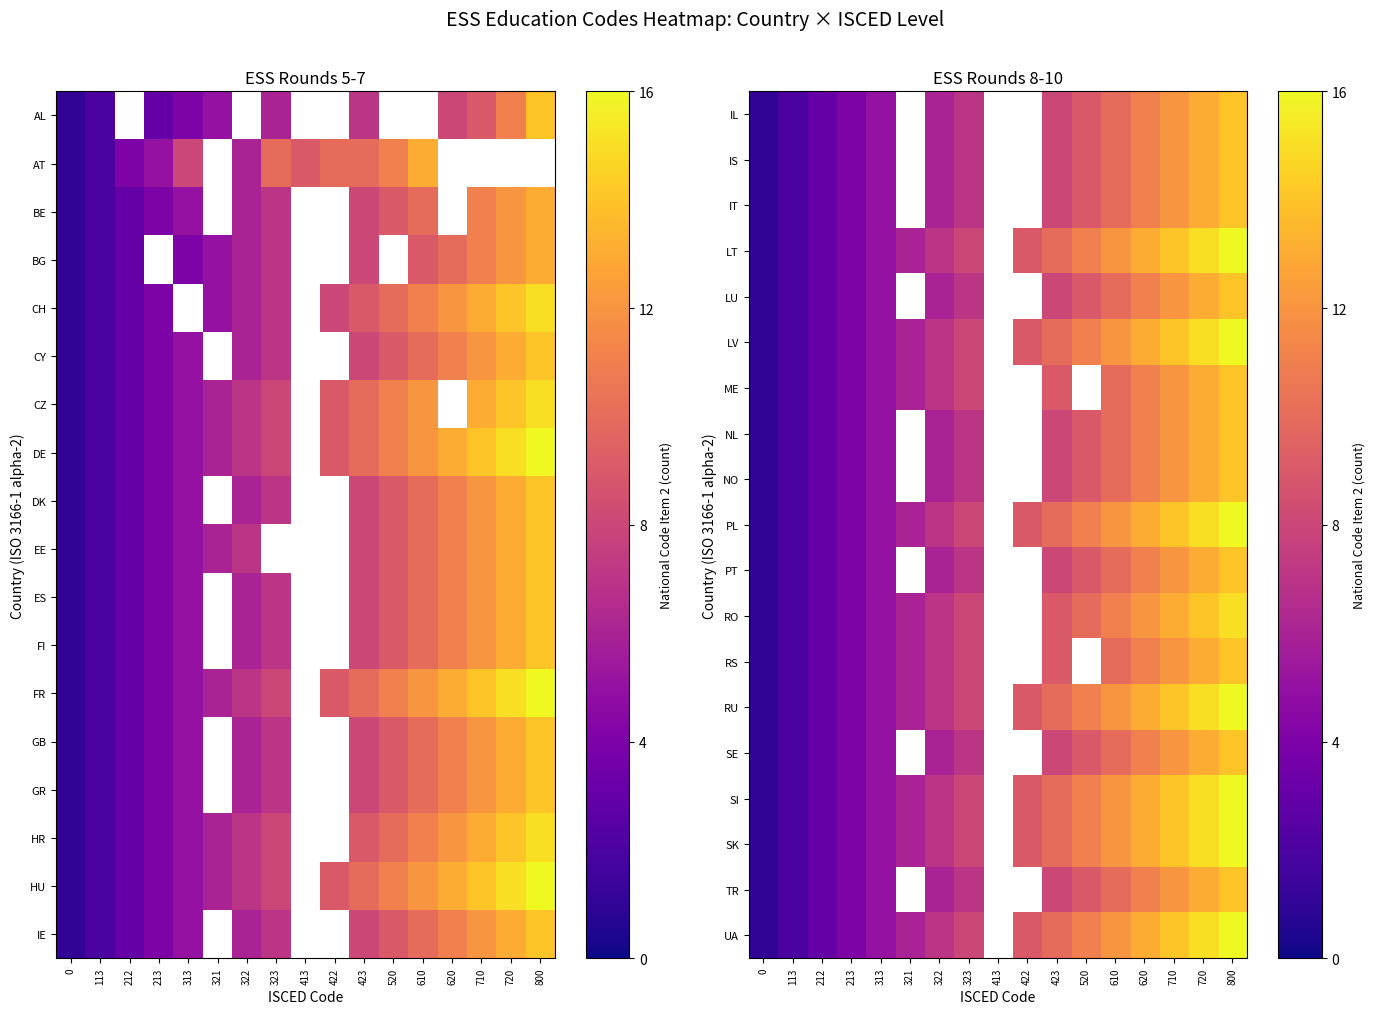

Is it true that IT equals 1.6 at 212?

False